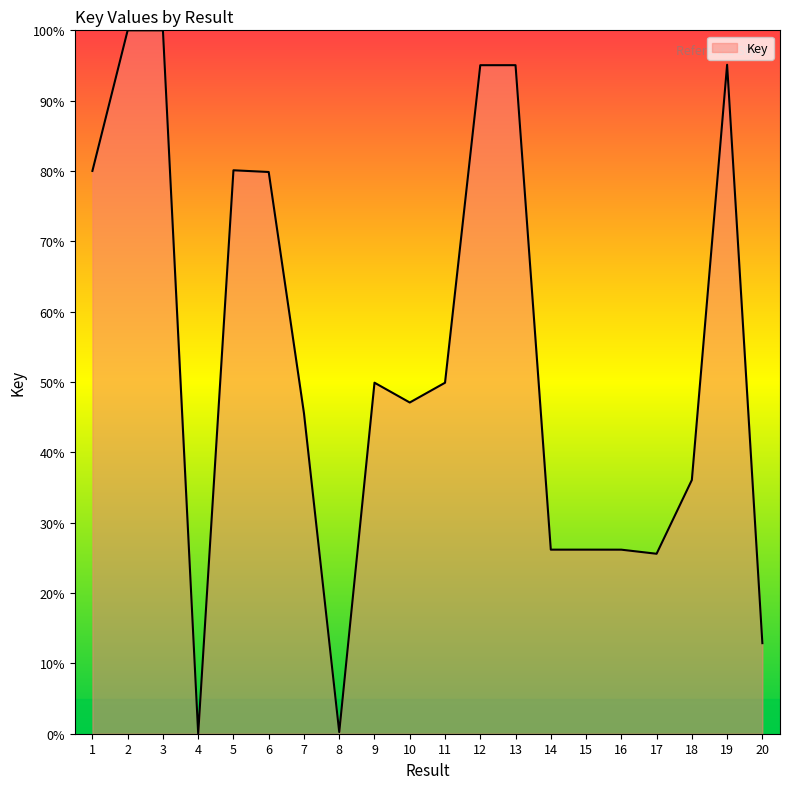

What is the greatest value displayed?

100.0